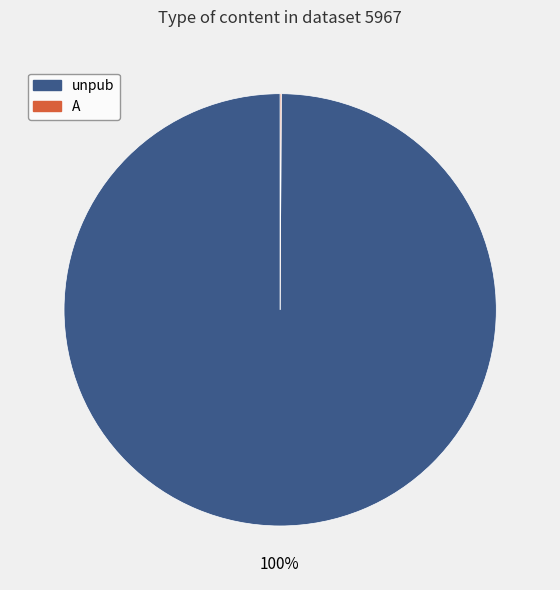

Which slice represents more than half of the pie?

unpub